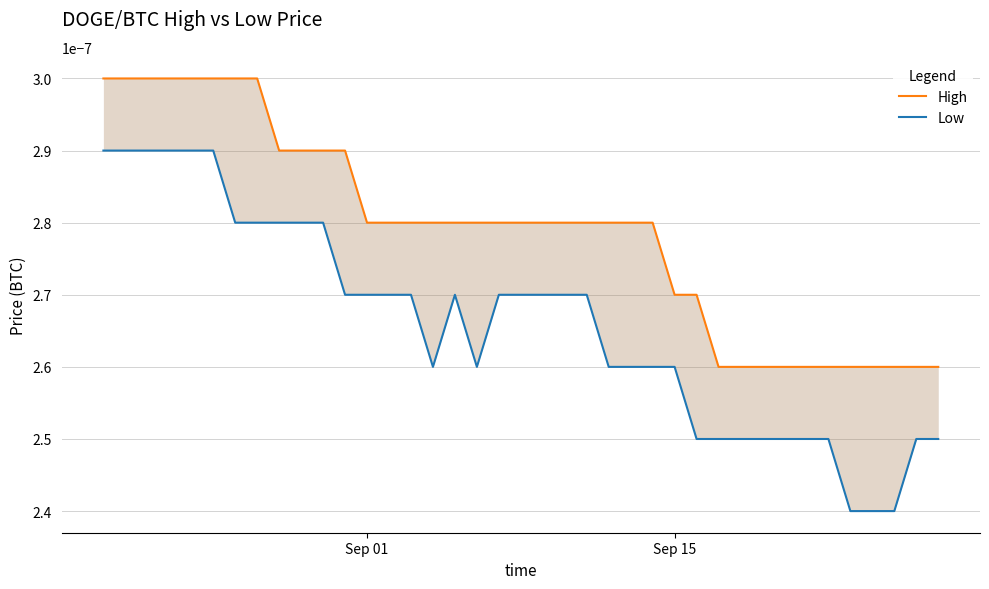

True or false: High and Low cross at least once.

False